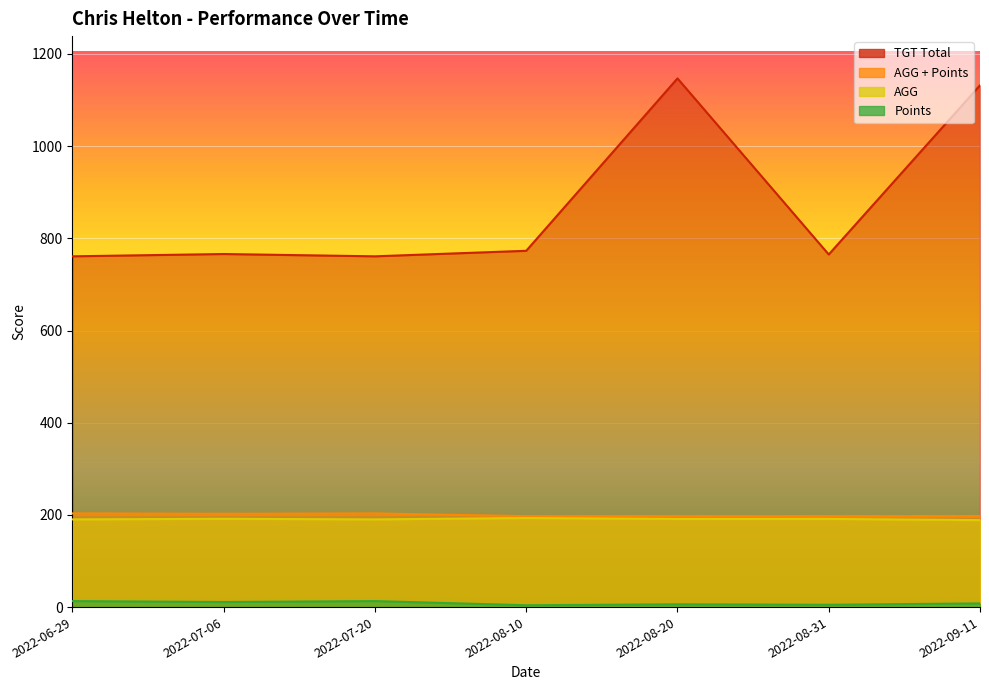

True or false: AGG and TGT Total cross at least once.

False